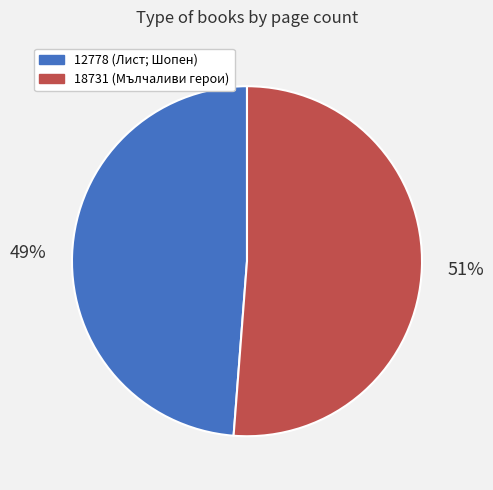

Which category accounts for the majority?

18731